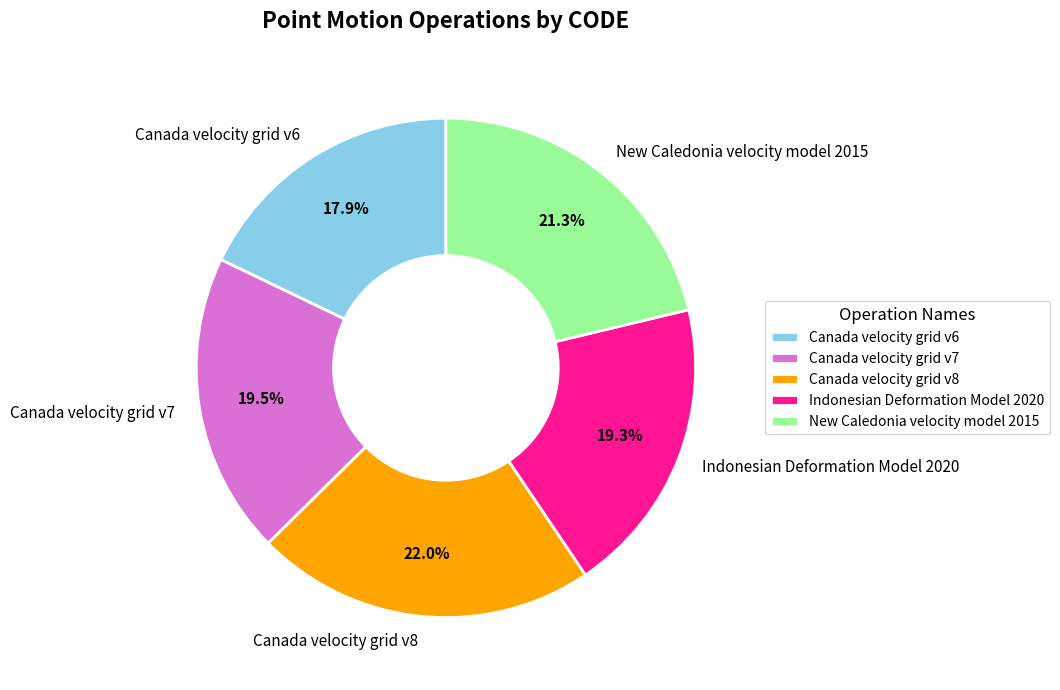

Combined, do Canada velocity grid v7 and Canada velocity grid v6 account for over 50%?

No